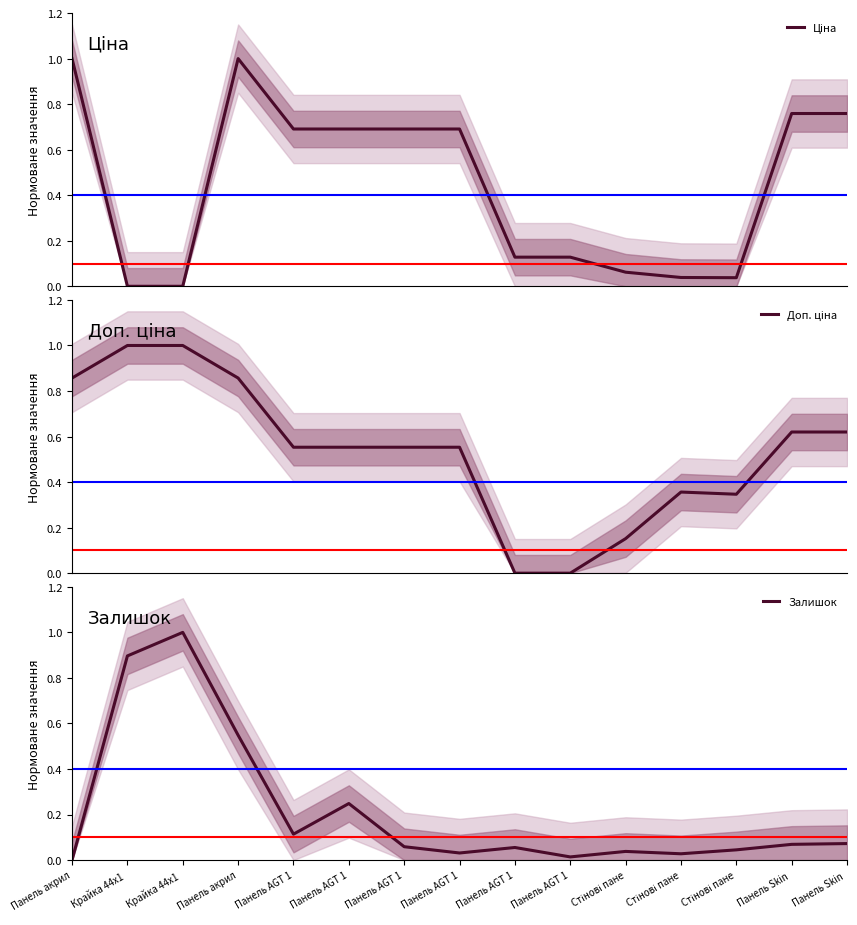

Which series has the largest total across all categories?

Доп. ціна